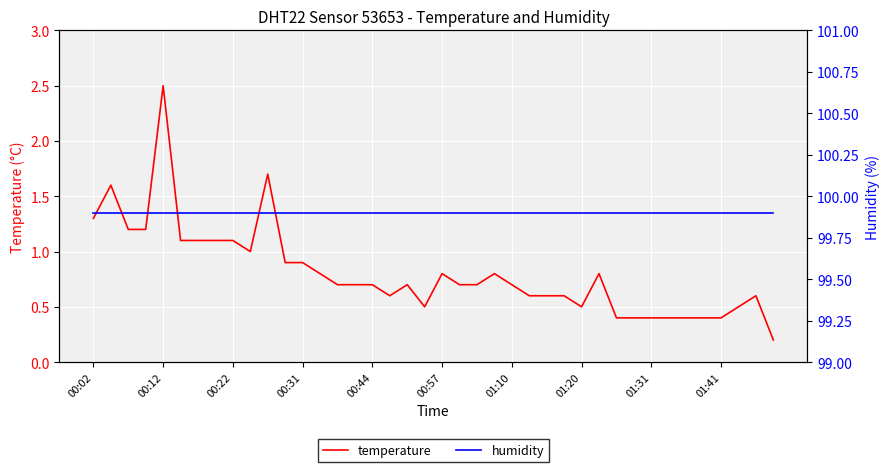

What is the difference between the maximum and minimum values in the temperature series?

2.3